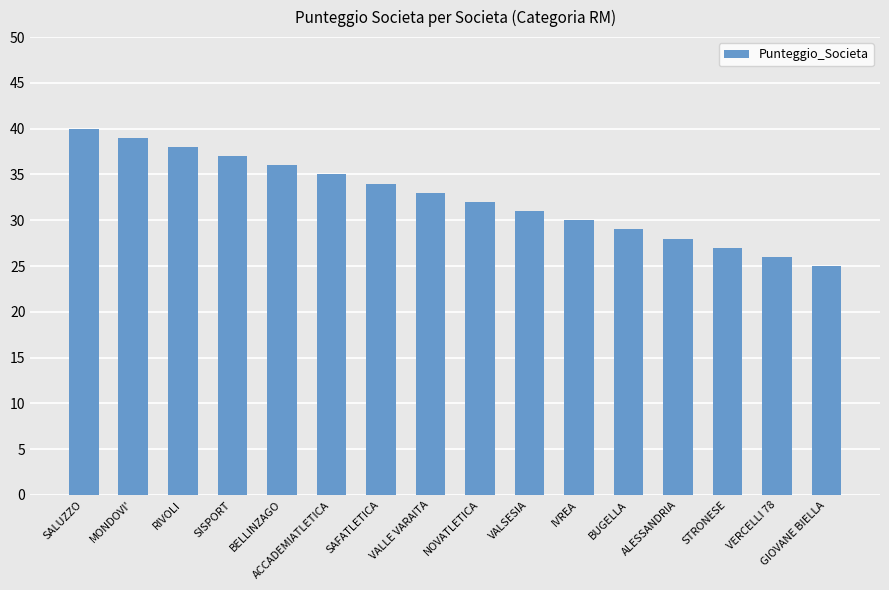

How many data points are less than 33?

8